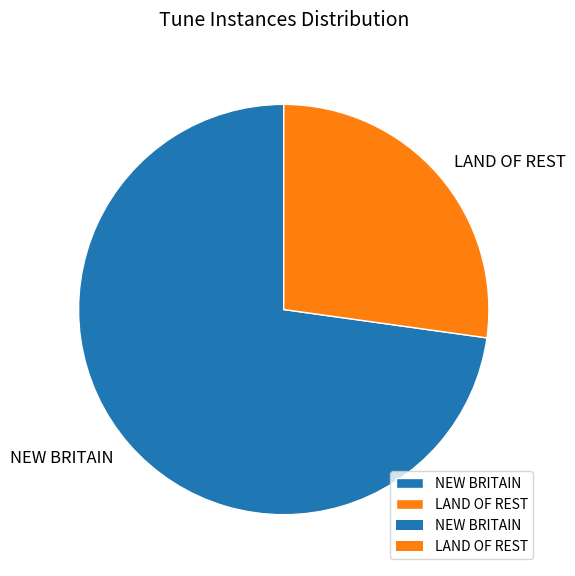

Which category has the biggest portion of the pie?

NEW BRITAIN